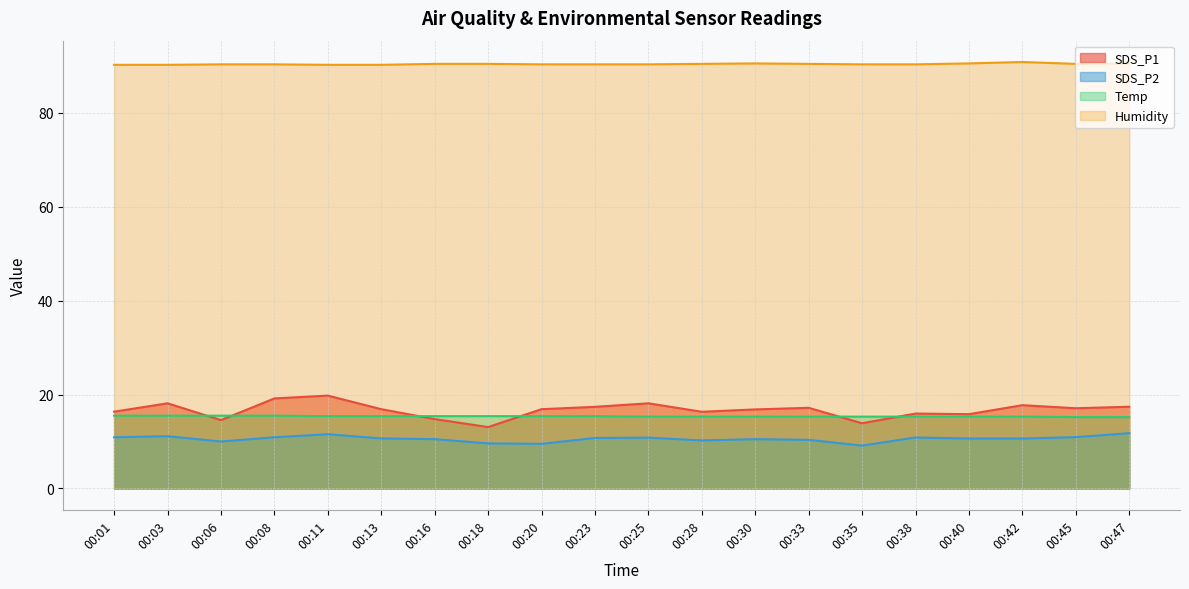

How many times do SDS_P1 and Temp cross each other?

6